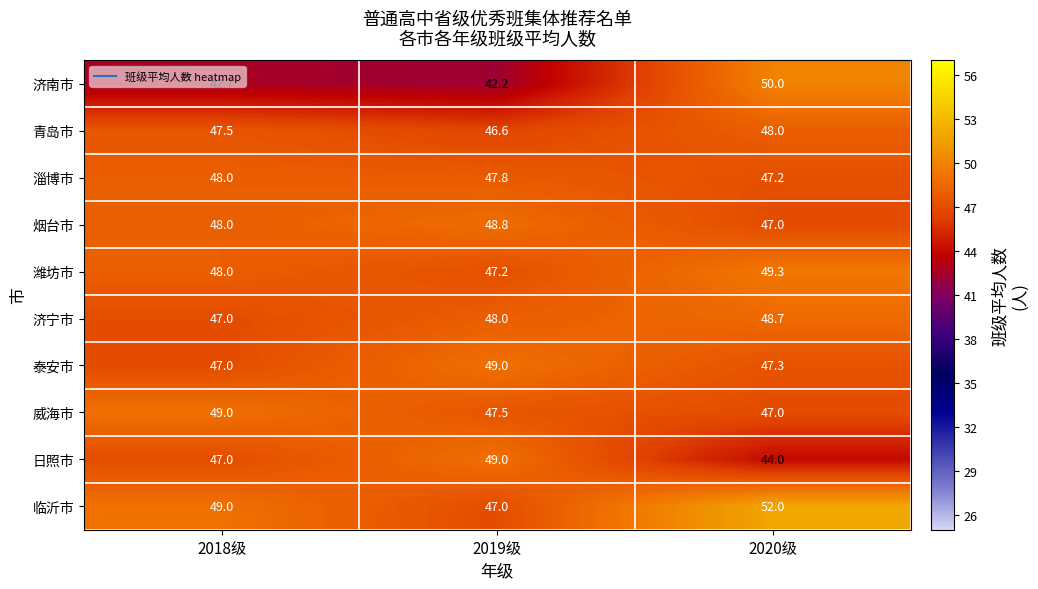

What is the approximate value of 济南市 at 2019级?

42.2